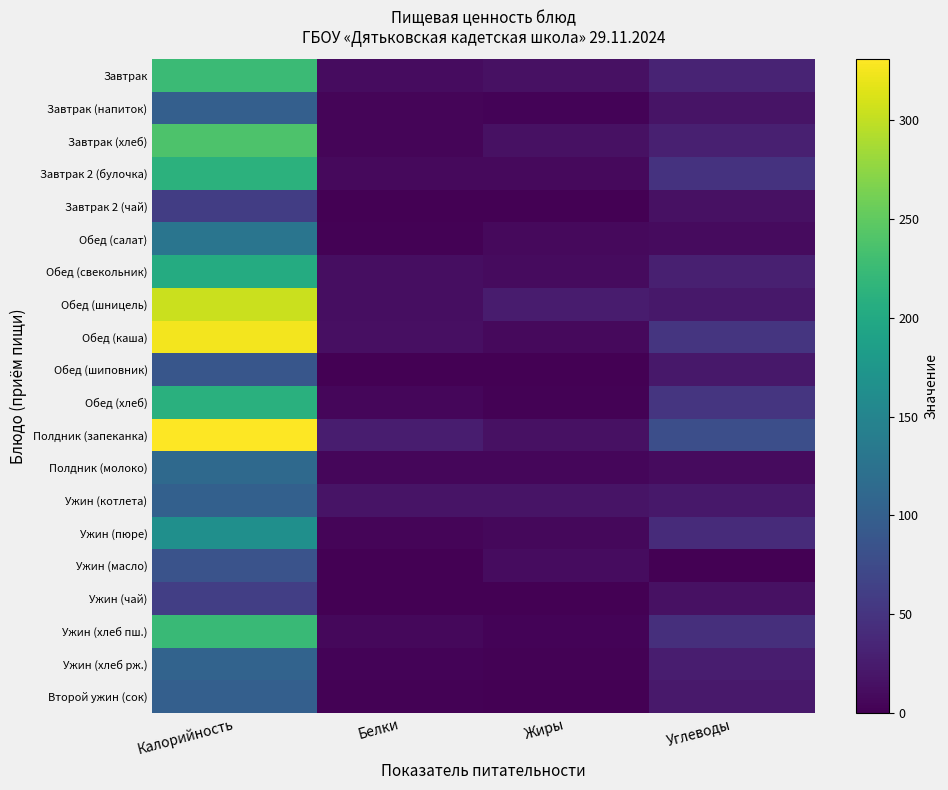

At which category is the sum across all series the highest?

Калорийность